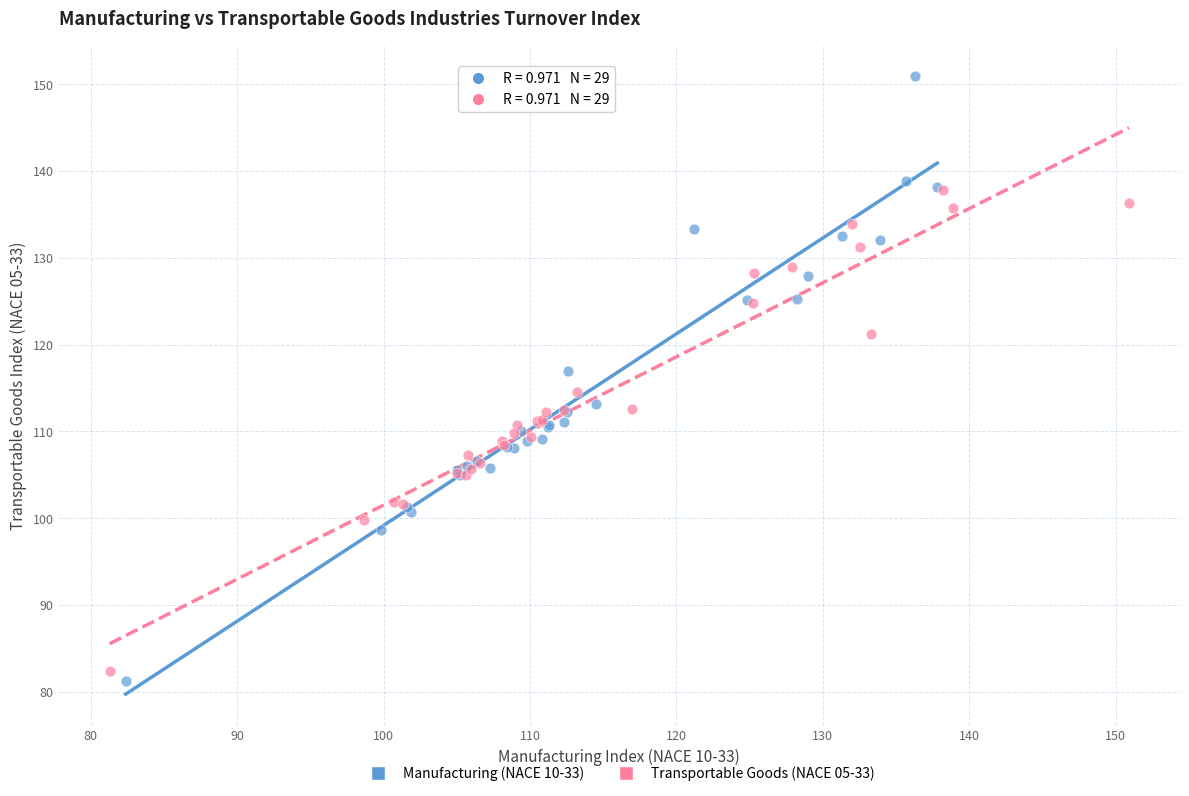

Which series reaches the maximum Y coordinate?

Manufacturing (NACE 10-33)